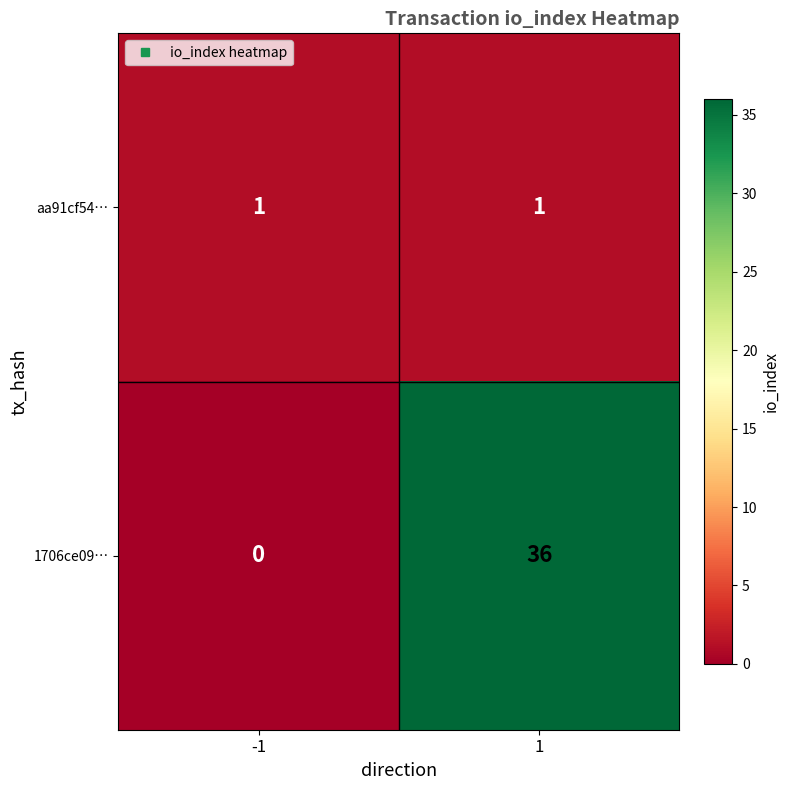

What is the difference between the 1706ce09… values at 1 and -1?

36